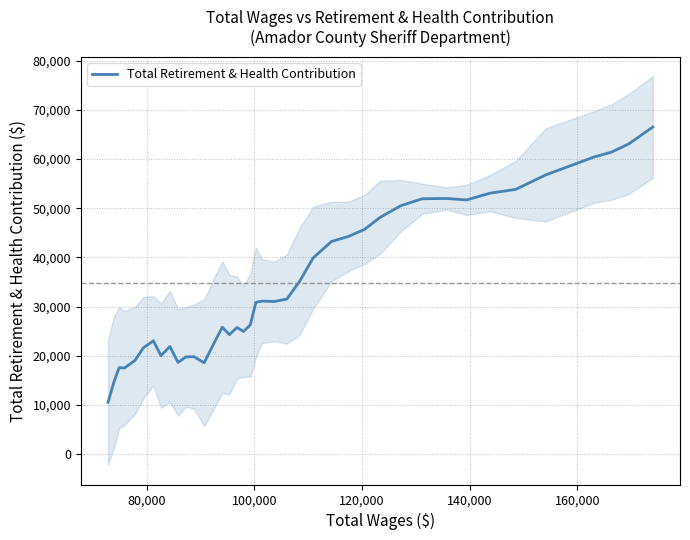

Count the number of categories in the chart.

40